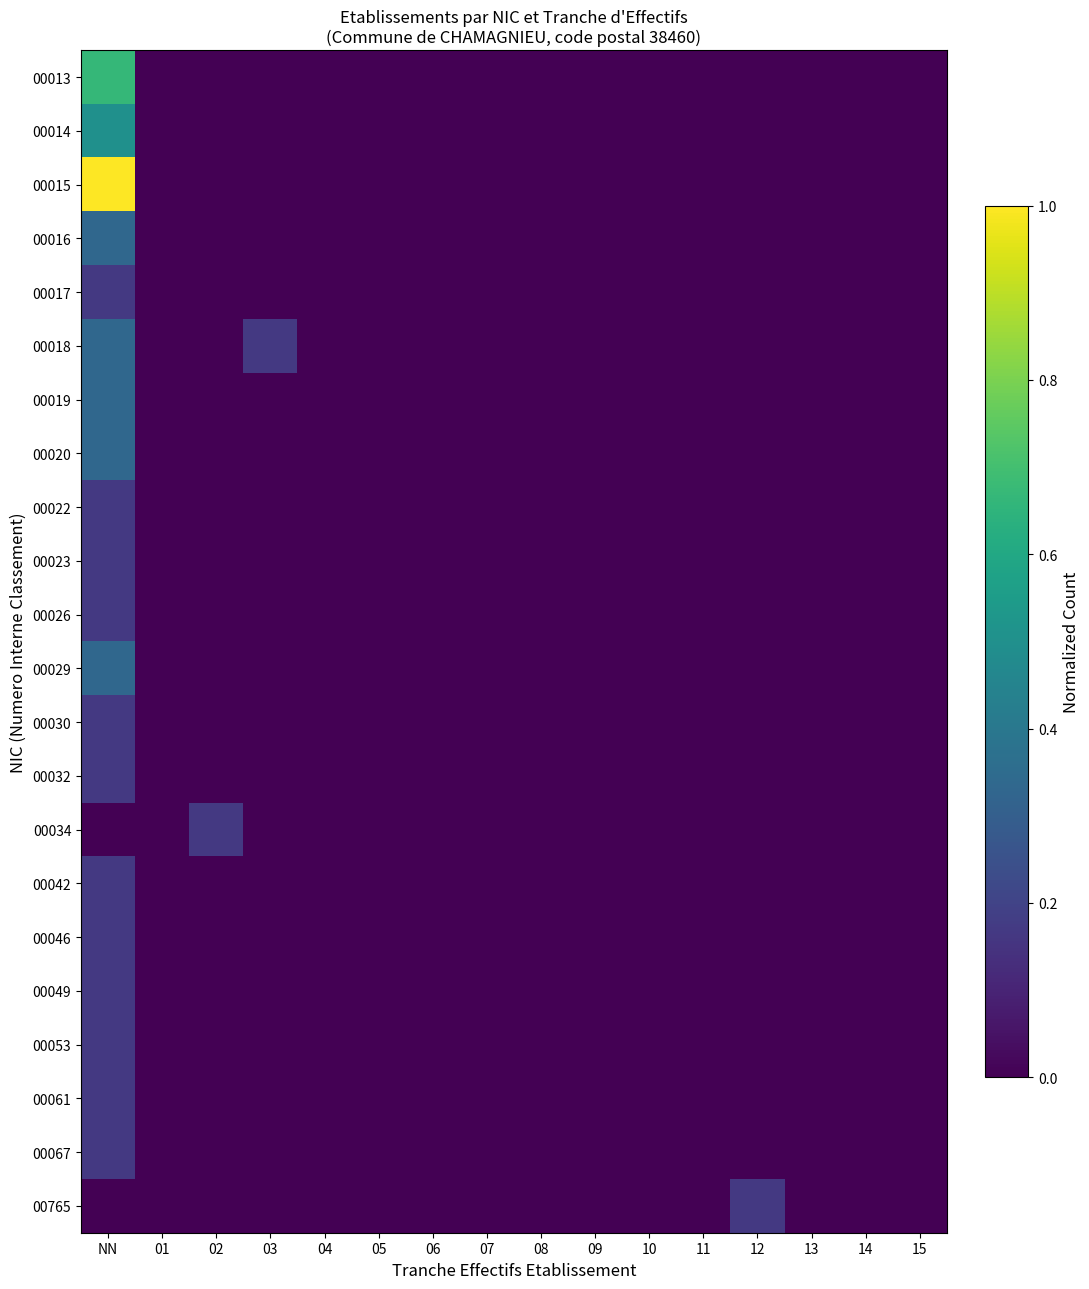

What is the maximum value shown in the chart?

1.0